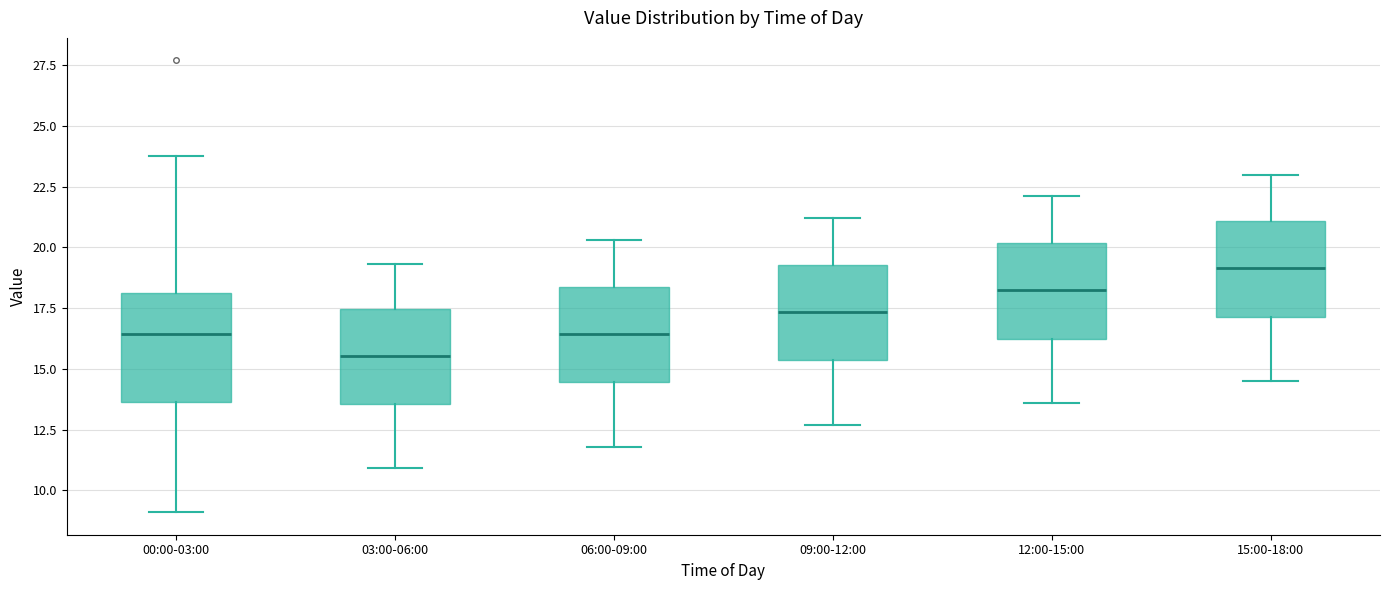

Reading left to right, transcribe this box plot: for each box, give where its median line is, the range the box spans, and where its two whiskers end, as read against the y-axis. The values are not printed on the chart, so give them approximately, as read against the axis.

00:00-03:00: median 16.5, box 13.5 to 18.0, whiskers 9.0 to 24.0
03:00-06:00: median 15.5, box 13.5 to 17.5, whiskers 11.0 to 19.5
06:00-09:00: median 16.5, box 14.5 to 18.5, whiskers 12.0 to 20.5
09:00-12:00: median 17.5, box 15.5 to 19.5, whiskers 12.5 to 21.0
12:00-15:00: median 18.5, box 16.5 to 20.0, whiskers 13.5 to 22.0
15:00-18:00: median 19.0, box 17.0 to 21.0, whiskers 14.5 to 23.0